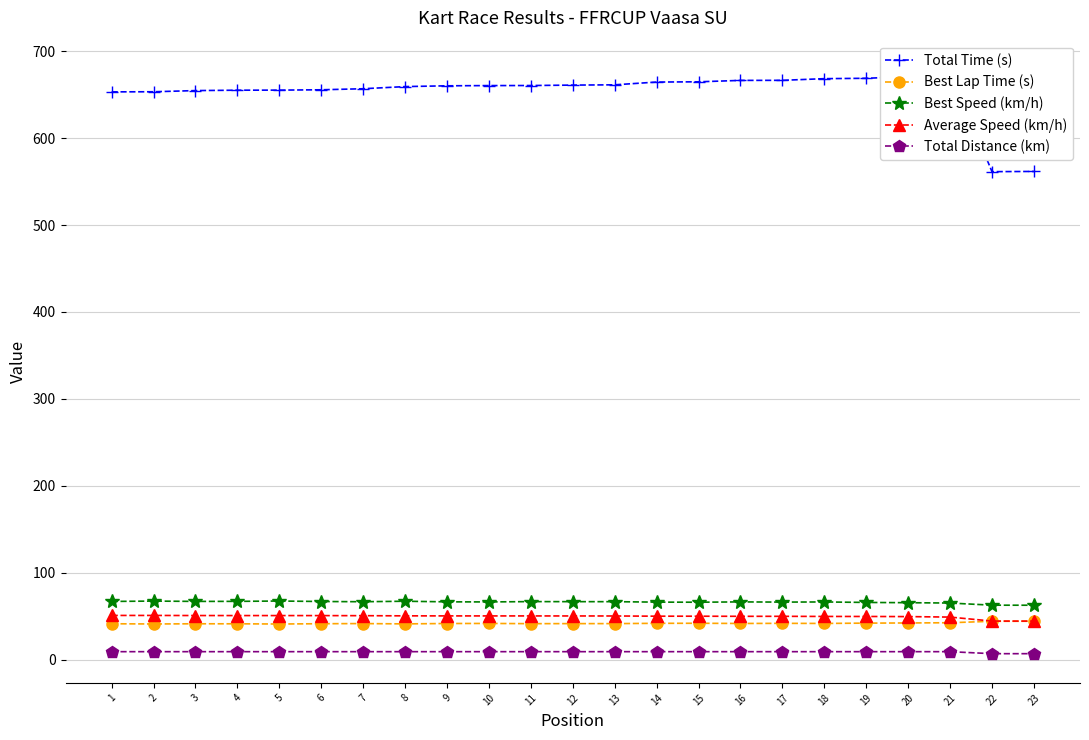

Reading right to left, transcribe all the data shown in this chart.

Total Time (s): 23=561.7	22=561.4	21=678.5	20=670.7	19=668.8	18=668.4	17=666.5	16=666.4	15=664.8	14=664.5	13=661.3	12=661.0	11=660.5	10=660.4	9=660.2	8=659.3	7=656.8	6=655.6	5=655.2	4=655.1	3=654.7	2=653.3	1=653.2
Best Lap Time (s): 23=44.2	22=44.2	21=42.5	20=42.3	19=42.1	18=41.7	17=41.8	16=41.7	15=41.9	14=41.8	13=41.5	12=41.5	11=41.5	10=41.7	9=41.6	8=41.2	7=41.6	6=41.4	5=41.1	4=41.3	3=41.3	2=41.1	1=41.4
Best Speed (km/h): 23=62.7	22=62.7	21=65.2	20=65.6	19=65.9	18=66.4	17=66.3	16=66.5	15=66.1	14=66.2	13=66.8	12=66.8	11=66.8	10=66.5	9=66.6	8=67.3	7=66.7	6=67.0	5=67.5	4=67.1	3=67.1	2=67.4	1=67.0
Average Speed (km/h): 23=44.4	22=44.4	21=49.0	20=49.6	19=49.7	18=49.8	17=49.9	16=49.9	15=50.0	14=50.1	13=50.3	12=50.3	11=50.4	10=50.4	9=50.4	8=50.5	7=50.6	6=50.7	5=50.8	4=50.8	3=50.8	2=50.9	1=50.9
Total Distance (km): 23=6.9	22=6.9	21=9.2	20=9.2	19=9.2	18=9.2	17=9.2	16=9.2	15=9.2	14=9.2	13=9.2	12=9.2	11=9.2	10=9.2	9=9.2	8=9.2	7=9.2	6=9.2	5=9.2	4=9.2	3=9.2	2=9.2	1=9.2